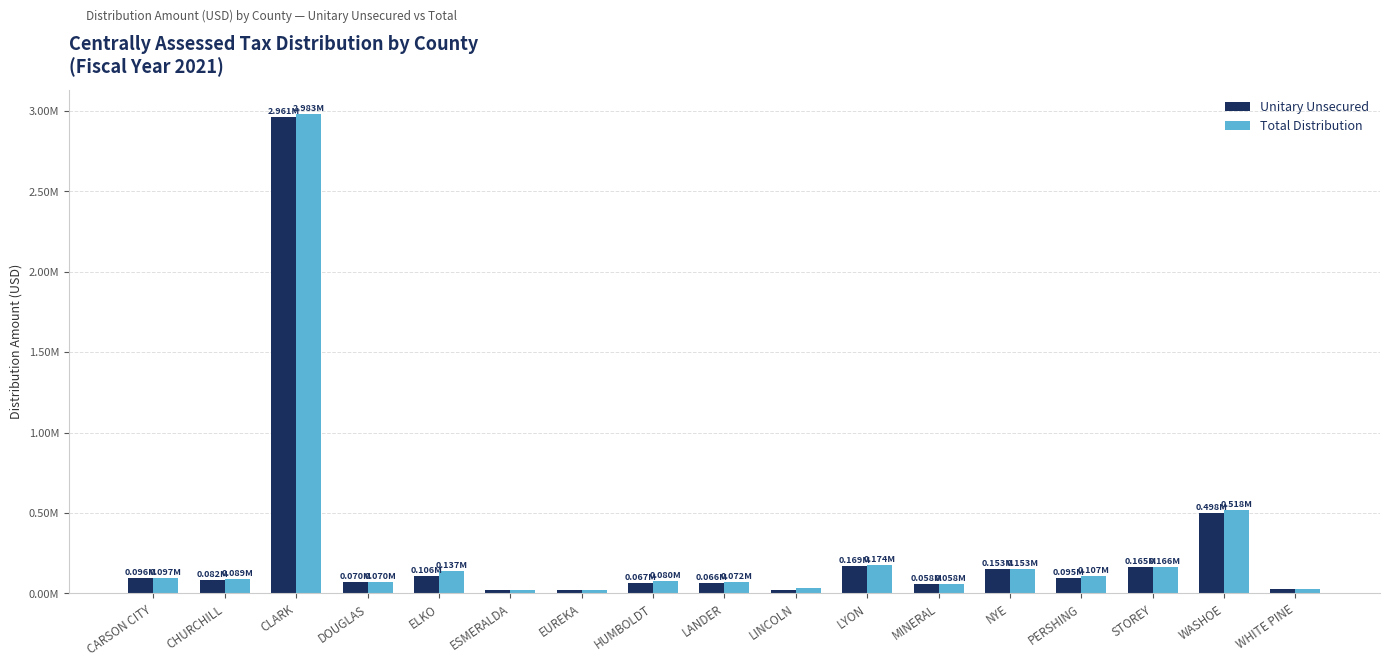

What are all the series names shown in the legend?

Unitary Unsecured, Total Distribution